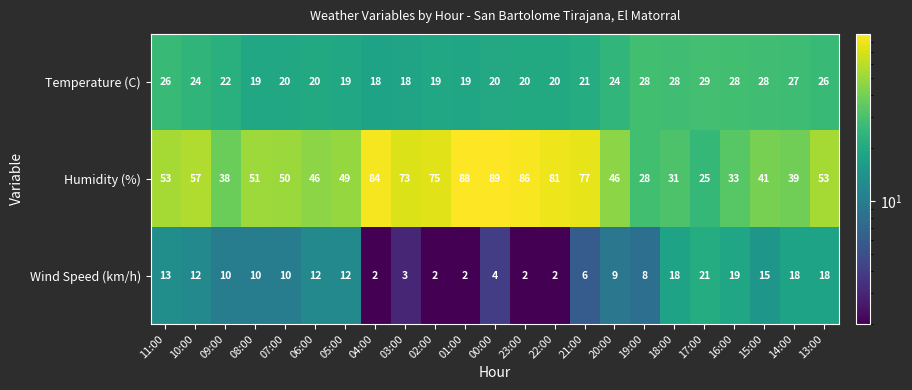

Which series has the widest spread of values?

Humidity (%)